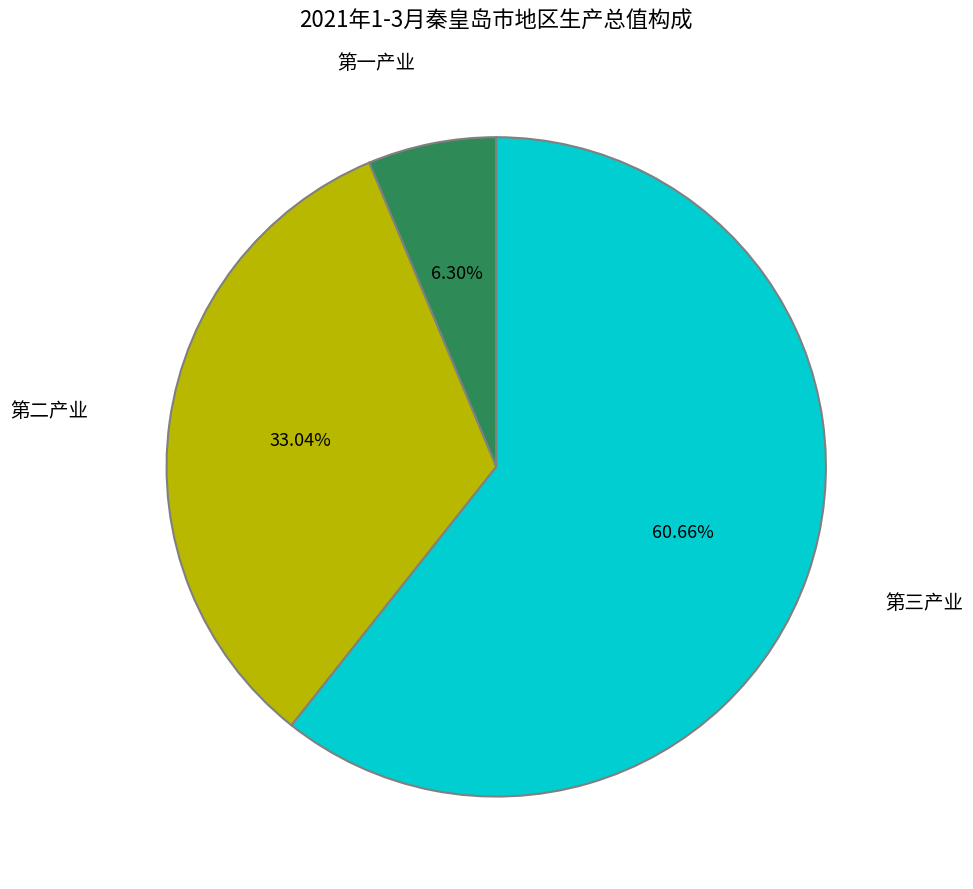

What is the total percentage of 第二产业 and 第一产业?

39.3%